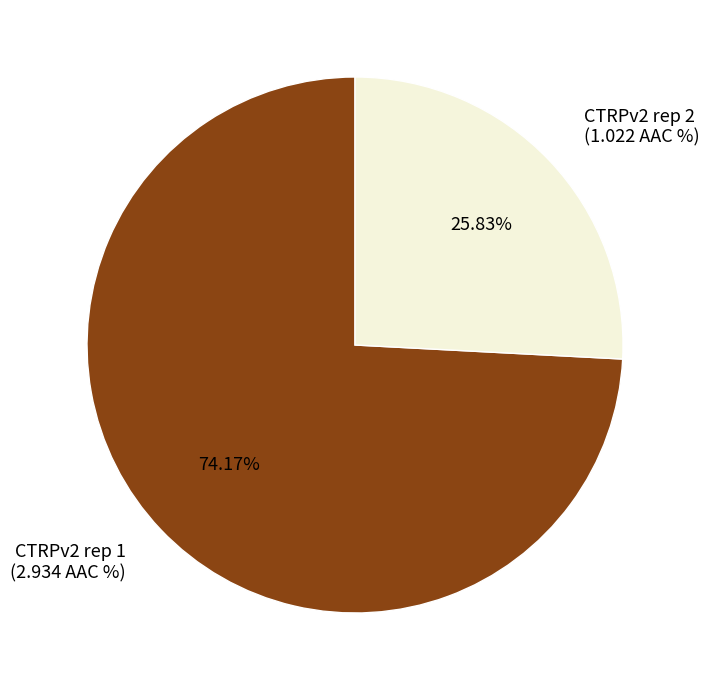

True or false: CTRPv2 rep 1 accounts for 60% of the total.

False